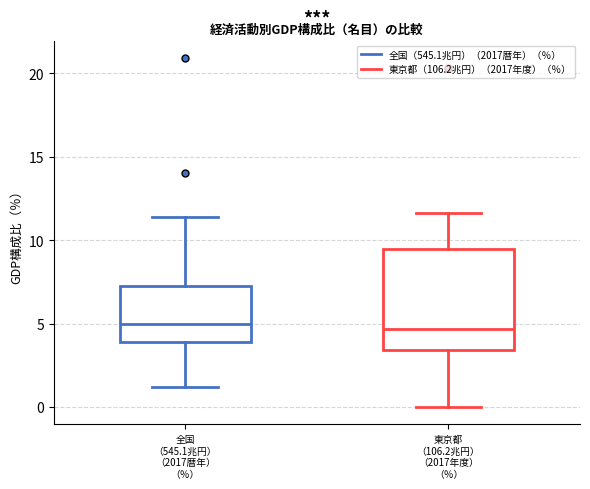

Which box is the tallest, from its lower edge to its upper edge?

東京都 （106.2兆円） （2017年度） （％）